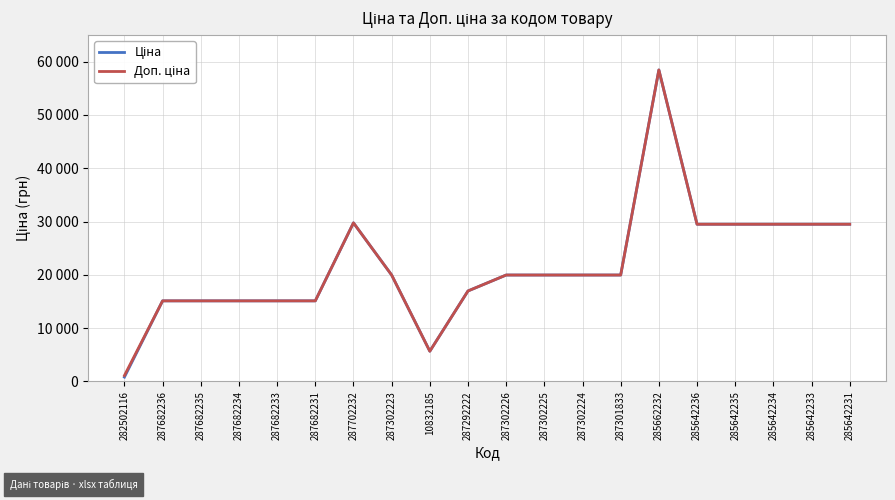

What is the total value across all series at 287682236?

30240.0